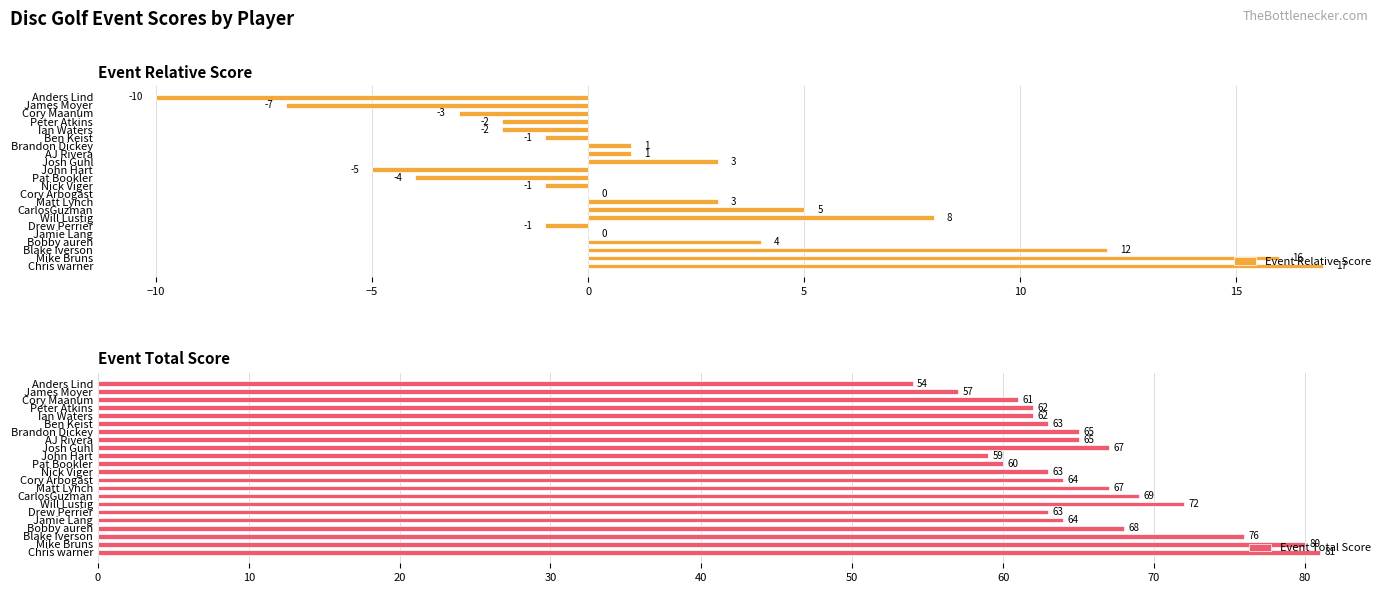

What is the difference between the maximum and minimum values in the Event Total Score series?

27